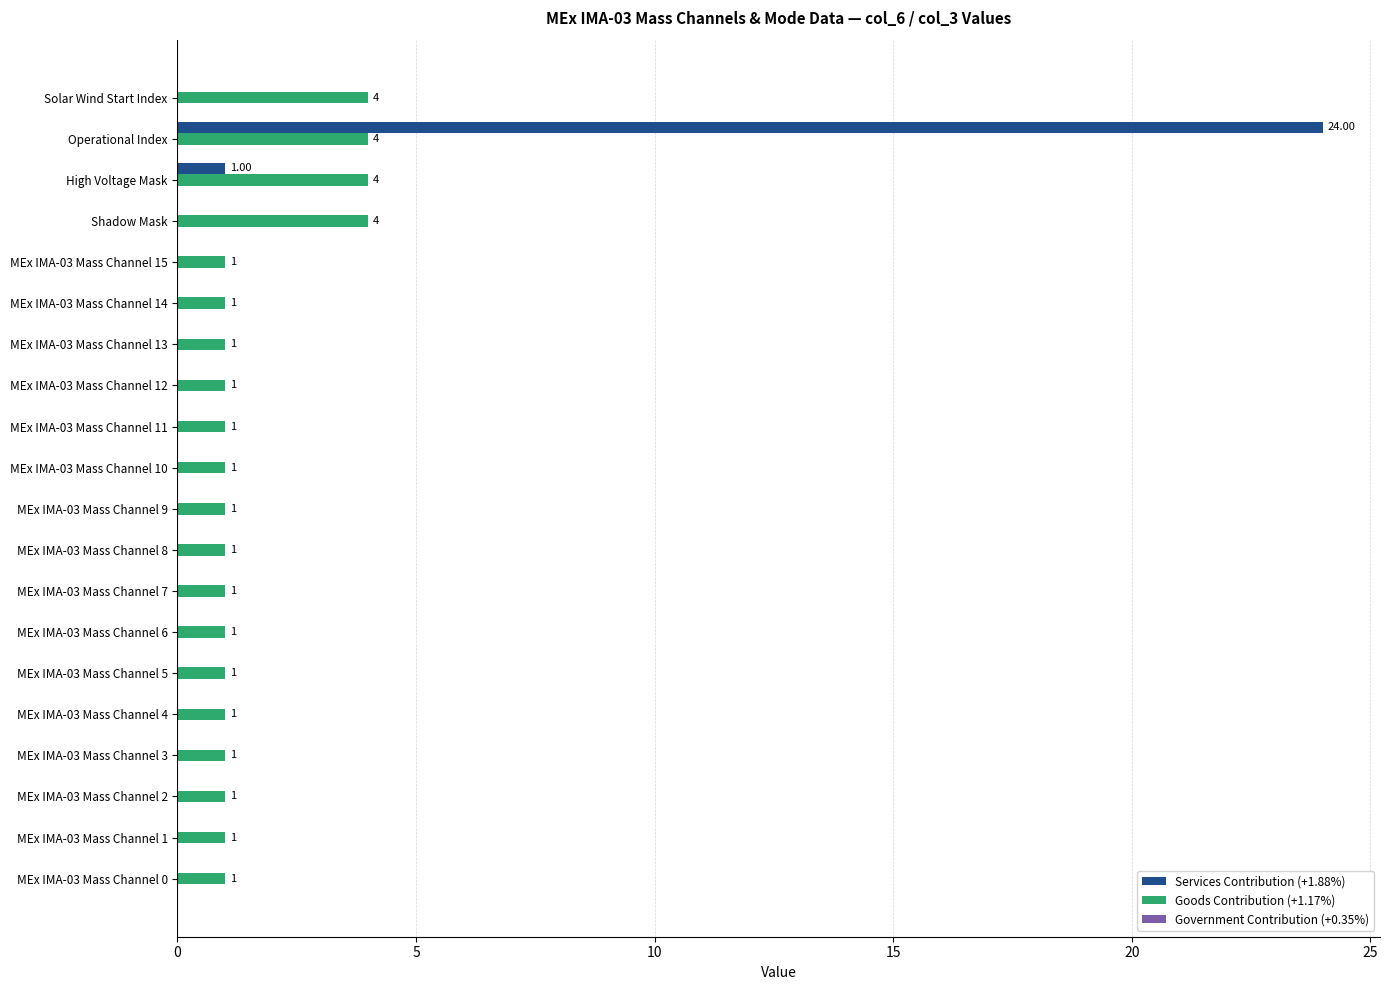

At which label is Services Contribution (+1.88%) closest to 12?

High Voltage Mask